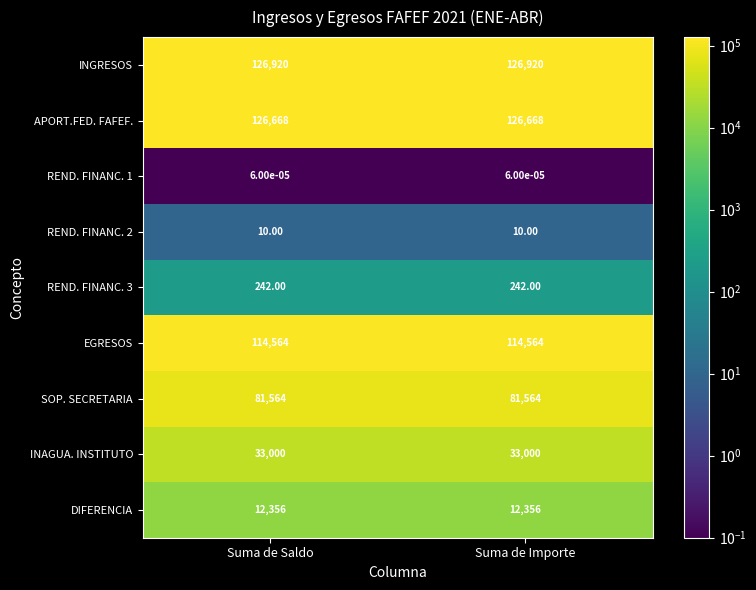

Which series has the largest total across all categories?

INGRESOS